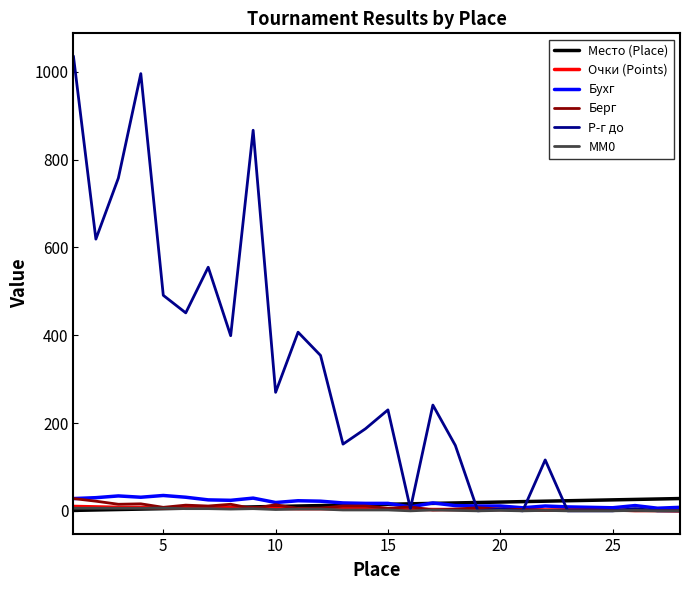

Which series has the largest total across all categories?

Р-г до